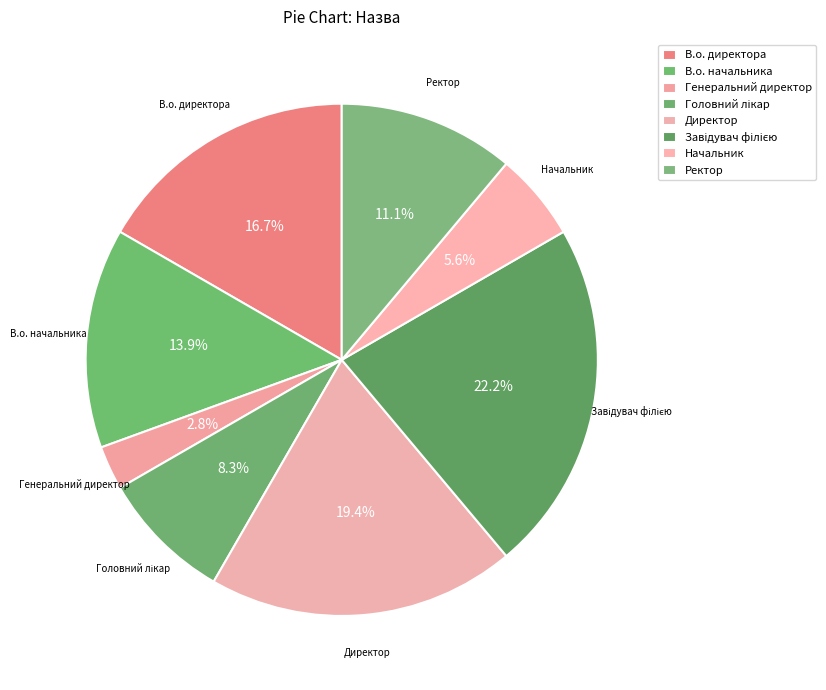

Count the number of slices in the pie.

8